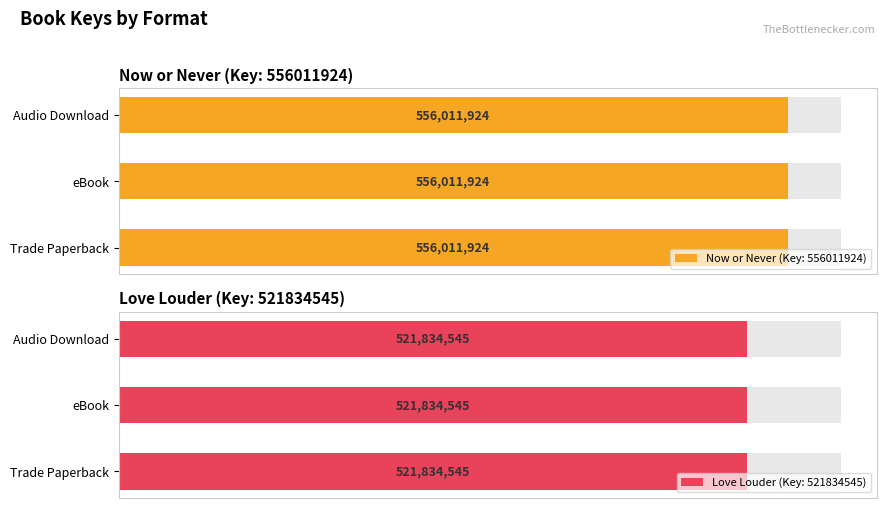

Reading right to left, what are all the values shown in this chart?

Now or Never (Key: 556011924): Audio Download=556011924	eBook=556011924	Trade Paperback=556011924
Love Louder (Key: 521834545): Audio Download=521834545	eBook=521834545	Trade Paperback=521834545